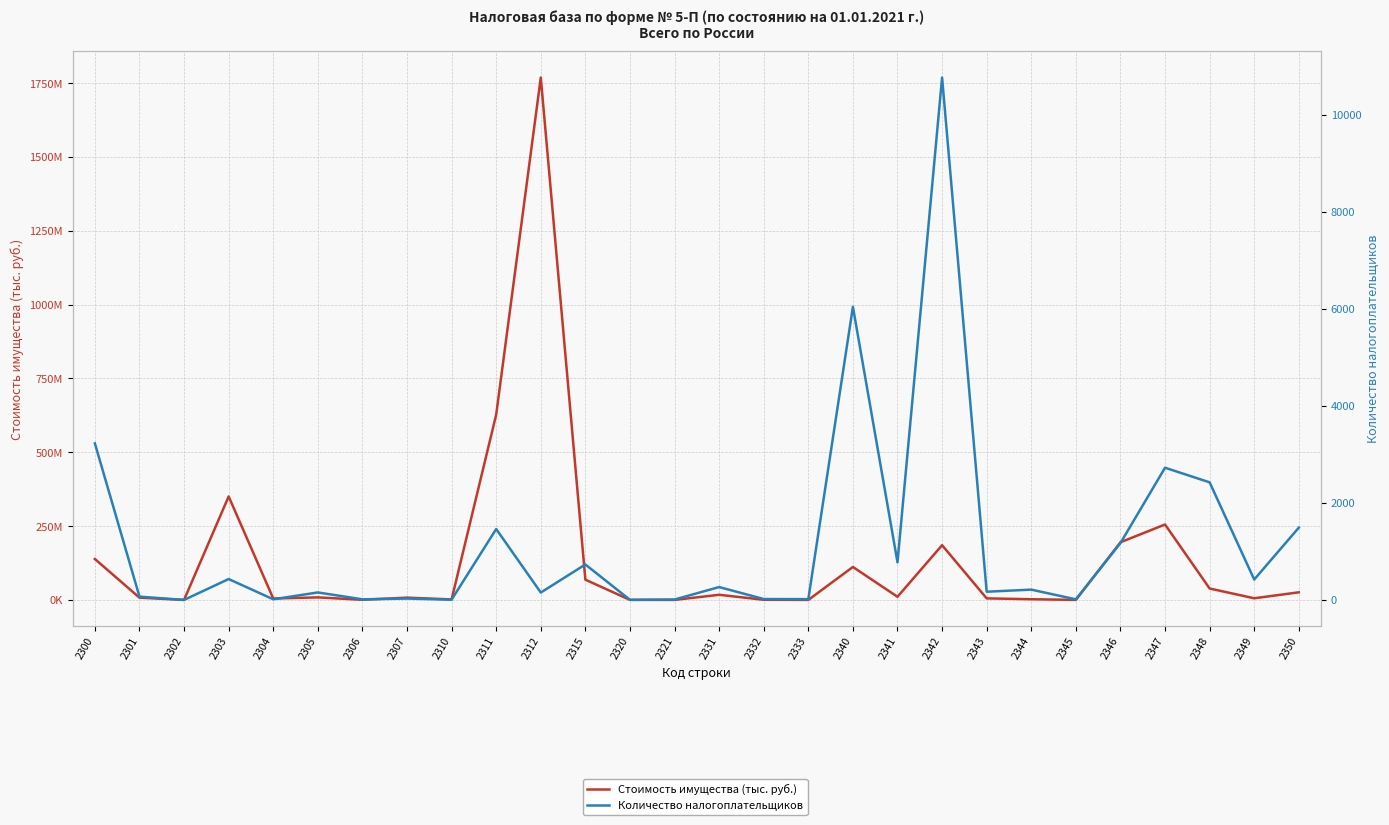

Reading left to right, transcribe all the data shown in this chart.

Стоимость имущества (тыс. руб.): 138532940	7601862	0	350378814	4691096	8551061	394848	7723060	1630385	627531347	1768974479	68579028	56449	2452	17396089	446004	32005	111564796	10616241	185366452	5217394	2306923	37507	195182661	255378370	38660482	5554073	25727870
Количество налогоплательщиков: 3225	67	0	430	13	154	12	28	5	1461	152	730	2	8	265	18	16	6040	775	10764	169	212	12	1171	2724	2423	420	1489